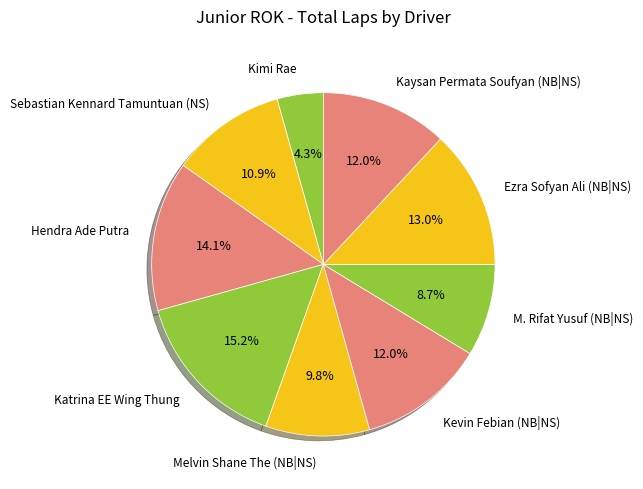

How many segments does this pie chart have?

9